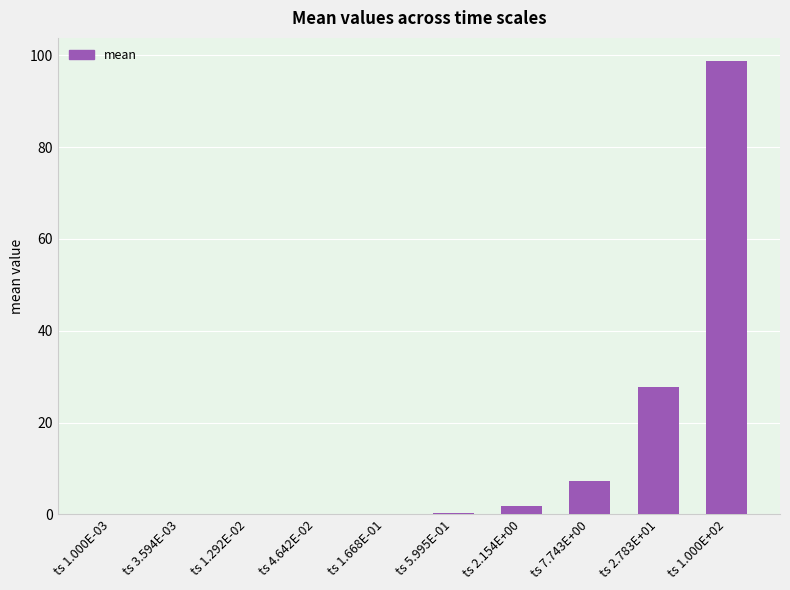

What is the maximum value shown in the chart?

98.9